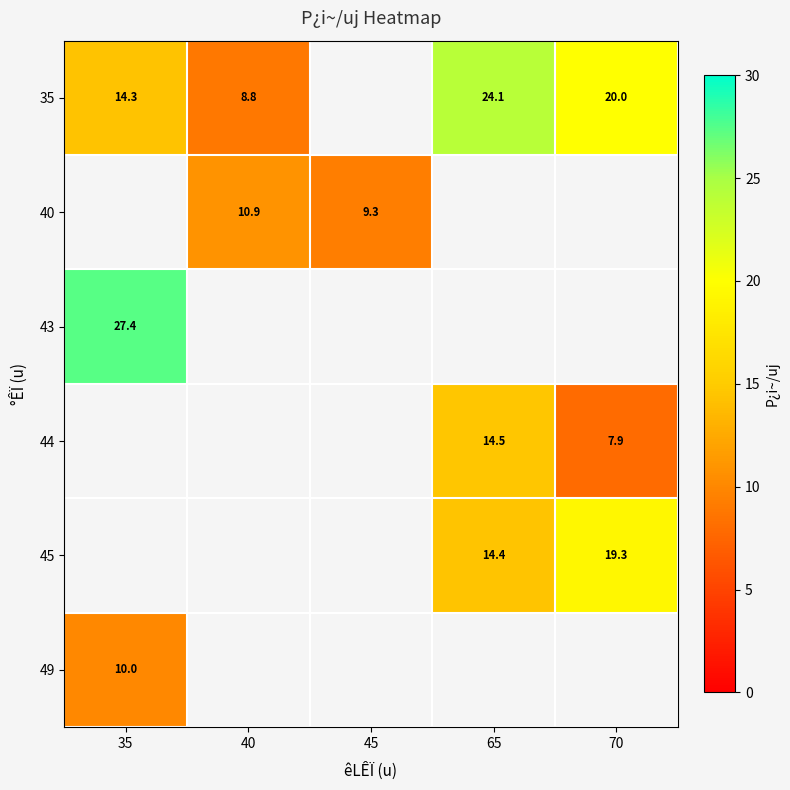

Which series changed the most between 40 and 70?

35